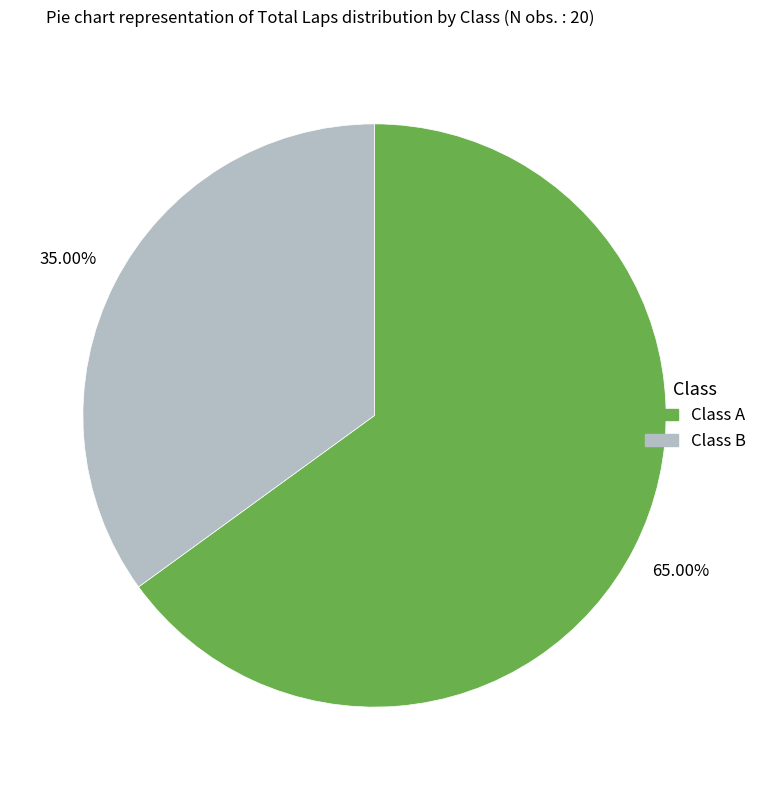

Does any single category account for the majority?

Yes